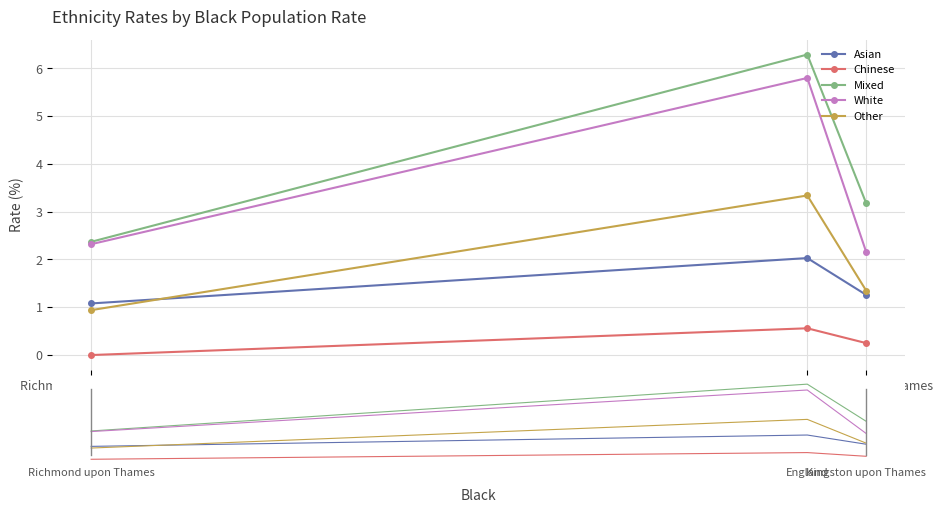

Is this an area chart (filled region under the line)?

No